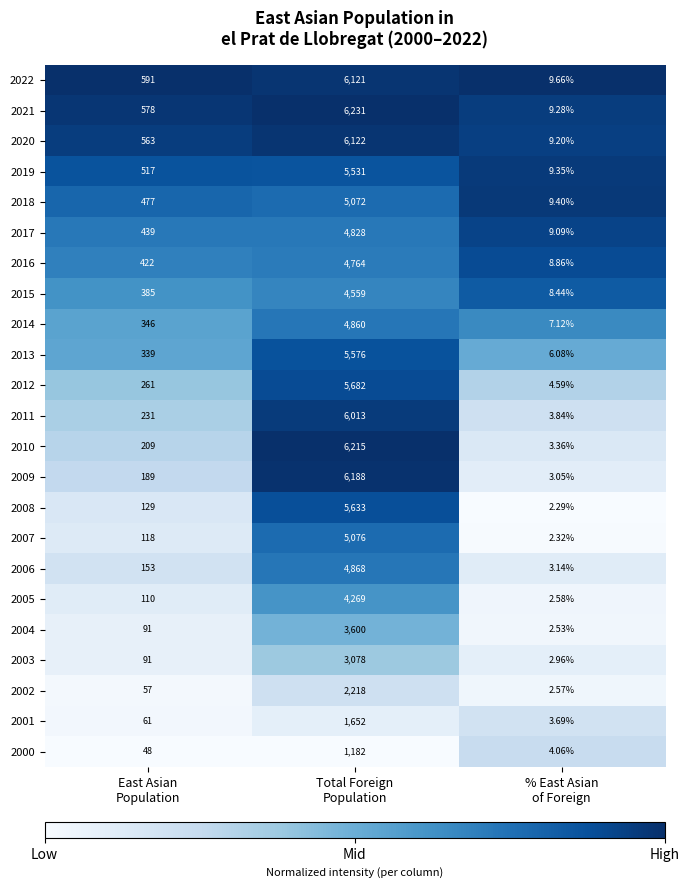

How many categories are shown in the chart?

3